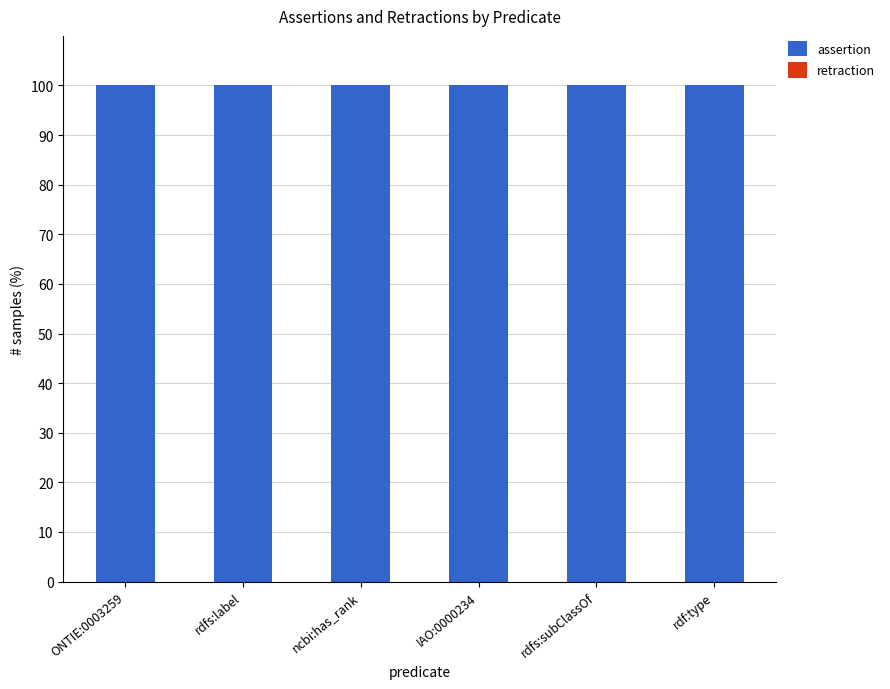

Reading left to right, list all the values displayed in this chart.

assertion: 100	100	100	100	100	100
retraction: 0	0	0	0	0	0